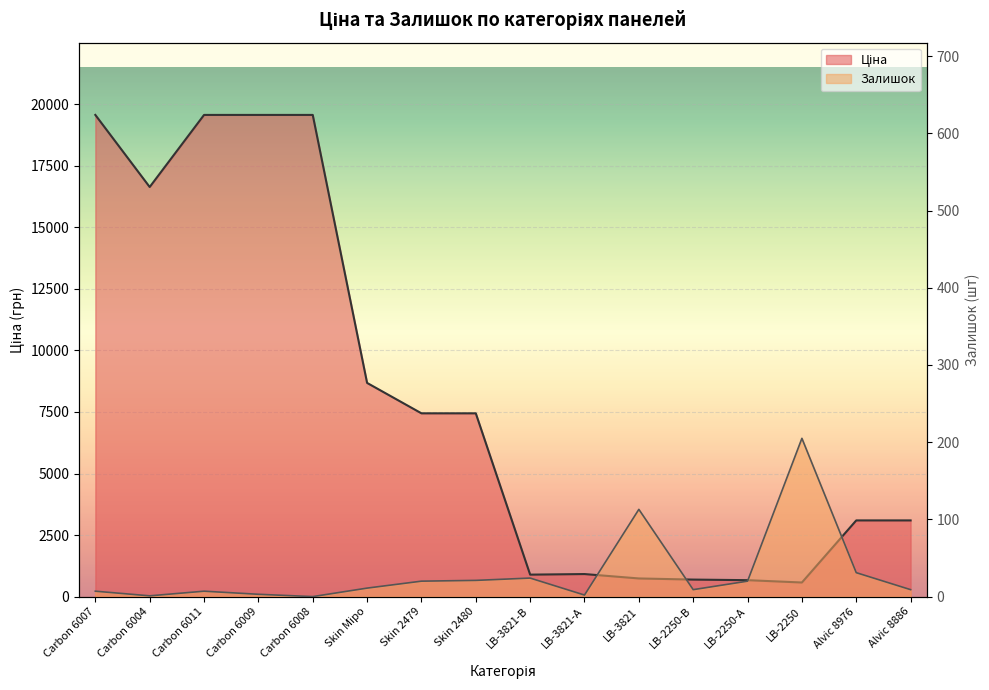

What is the sum of all Ціна values?

129130.9